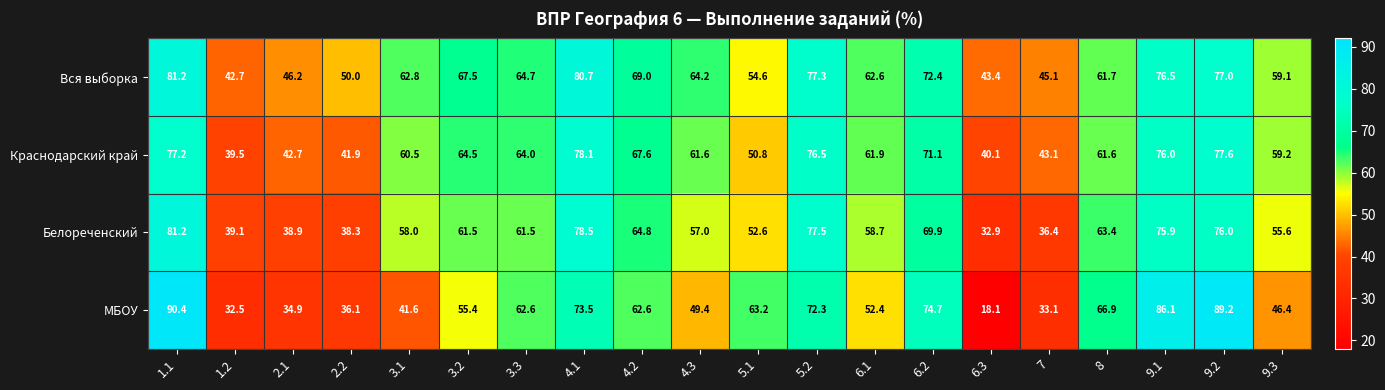

What is the average value of the МБОУ series?

57.1